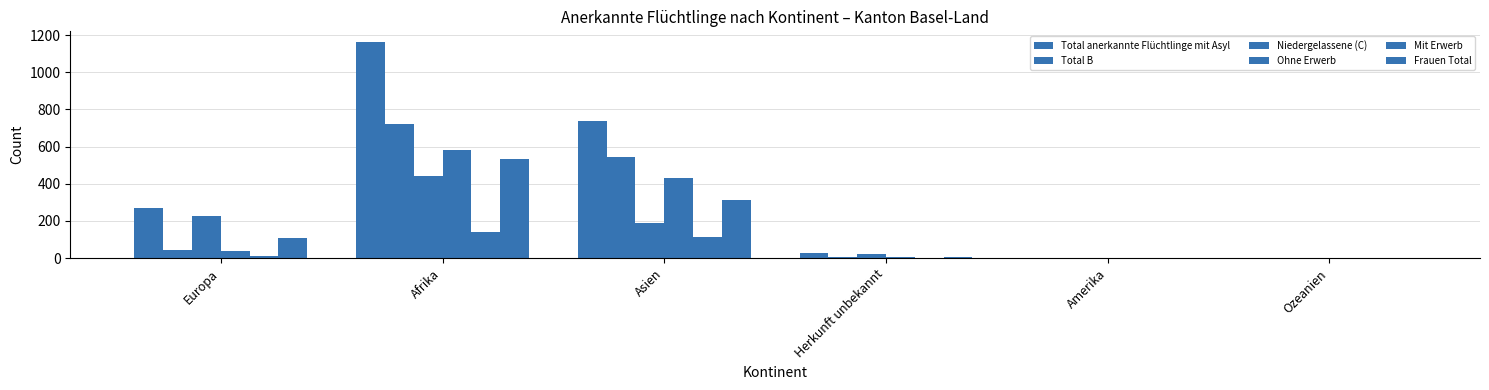

What is the label of the 1st bar from the right?

Ozeanien